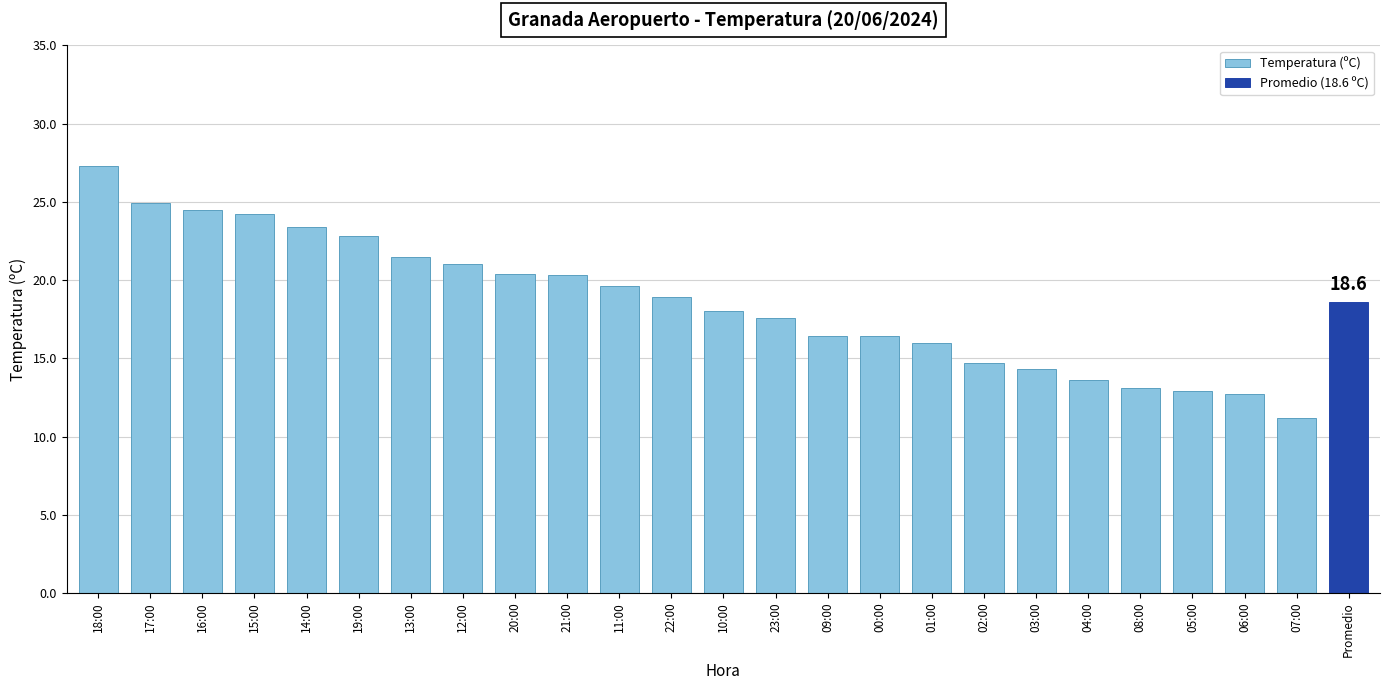

Rank the categories by value from lowest to highest.

07:00, 06:00, 05:00, 08:00, 04:00, 03:00, 02:00, 01:00, 09:00, 00:00, 23:00, 10:00, 22:00, 11:00, 21:00, 20:00, 12:00, 13:00, 19:00, 14:00, 15:00, 16:00, 17:00, 18:00